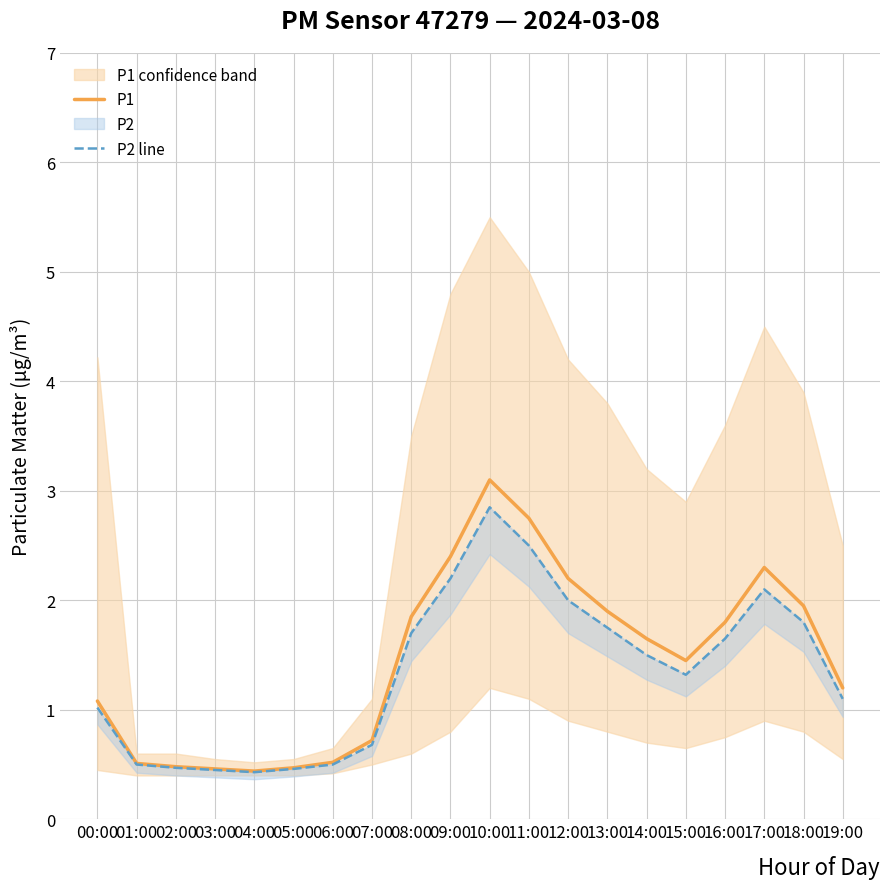

Where is the first local minimum for P1?

04:00